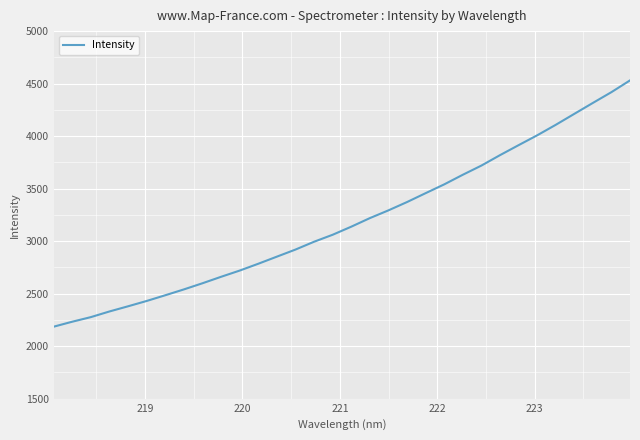

What is the difference between the maximum and second lowest values?

2298.2